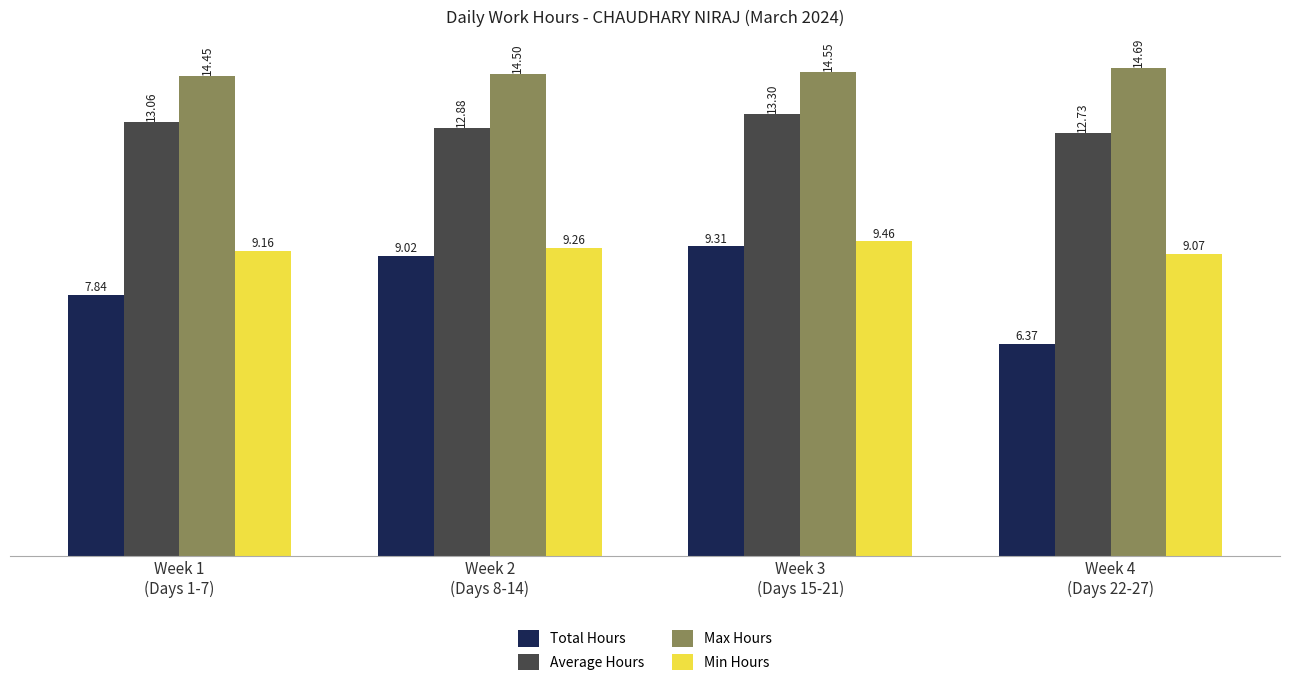

How many Average Hours values are between 12 and 13?

2